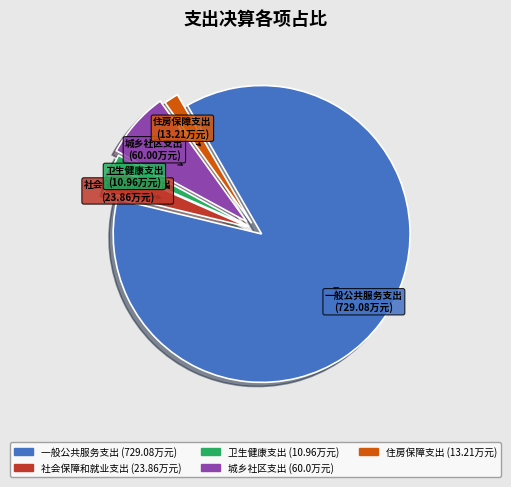

Approximately how many times larger is the value at 社会保障和就业支出 compared to 住房保障支出?

1.8